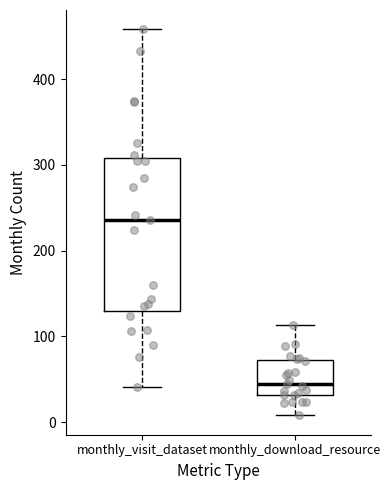

Reading left to right, read every box against the y-axis: the position of its median line, the range the box covers, and the ends of its whiskers. The values are not printed on the chart, so give them approximately, as read against the axis.

monthly_visit_dataset: median 240, box 130 to 310, whiskers 40 to 460
monthly_download_resource: median 50, box 30 to 70, whiskers 10 to 110